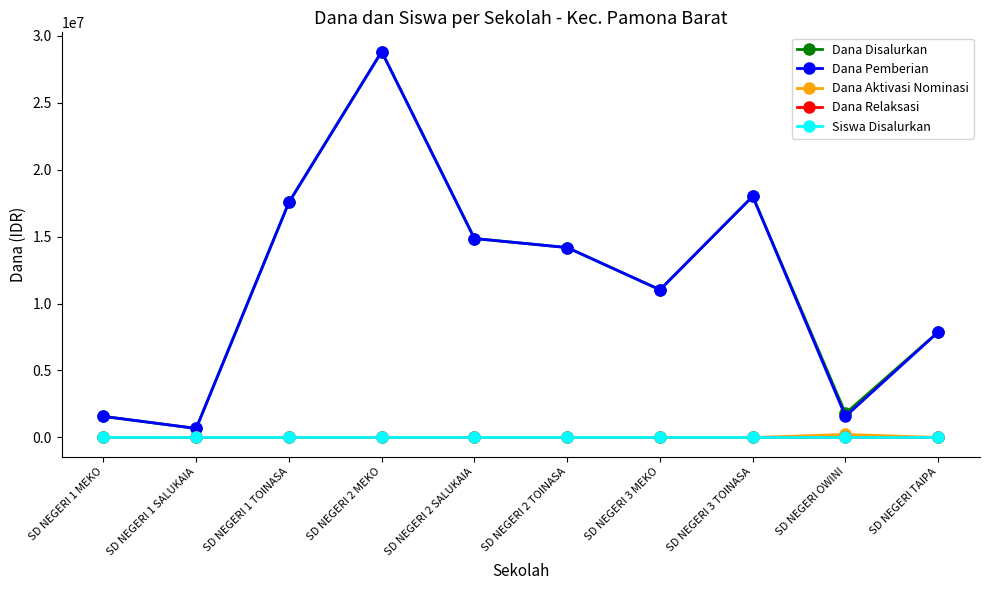

Read the Dana Pemberian value at SD NEGERI 2 SALUKAIA, to the nearest 50.

14850000